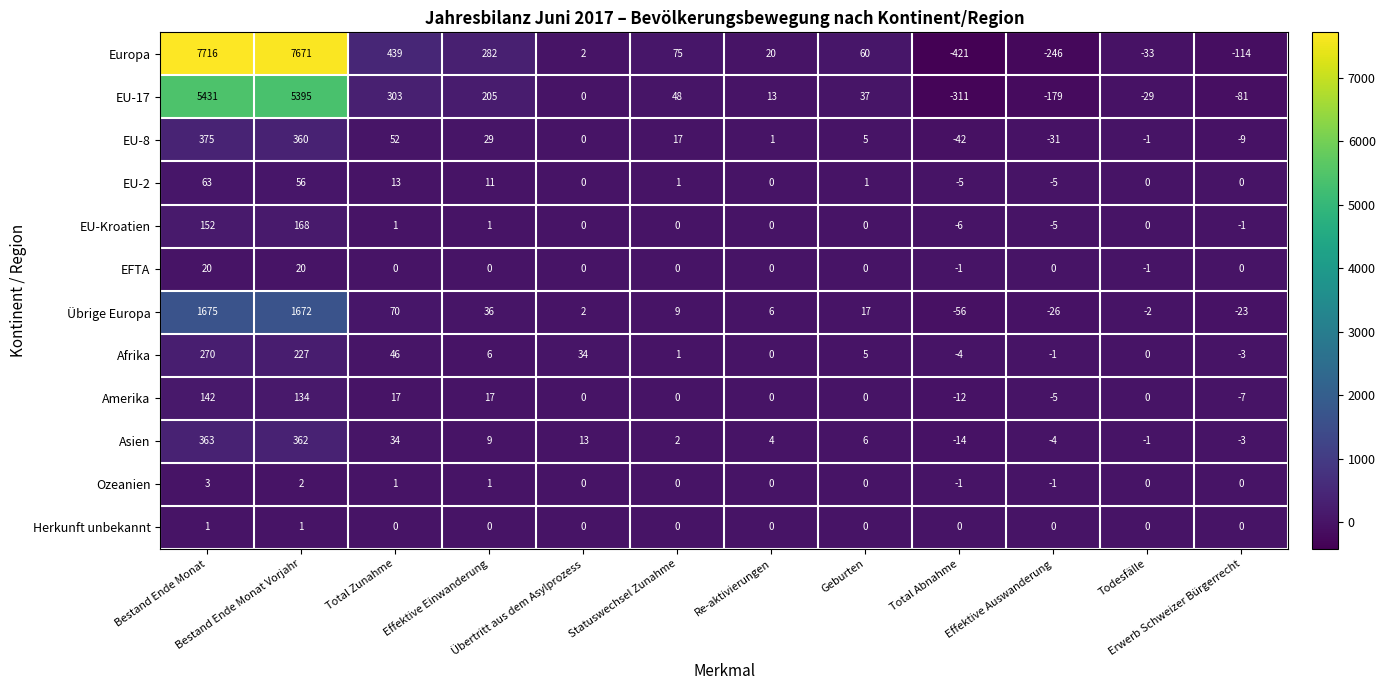

How many negative values does the EU-Kroatien series have?

3